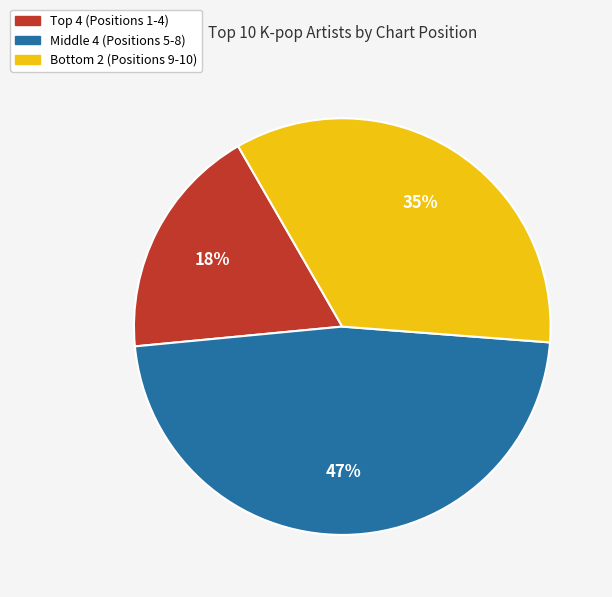

How many segments does this pie chart have?

3